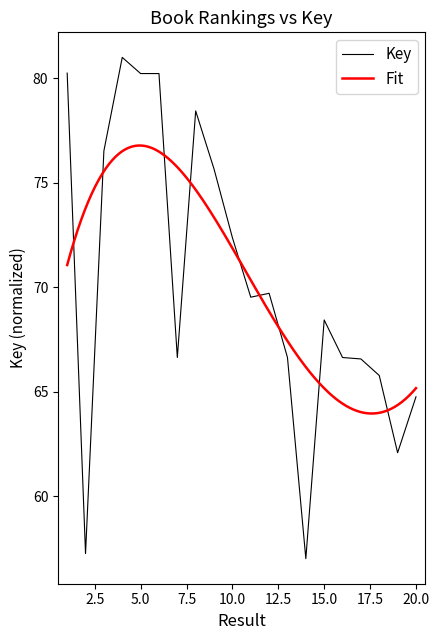

The chart shows a value of 66.6 at 16. True or false?

True